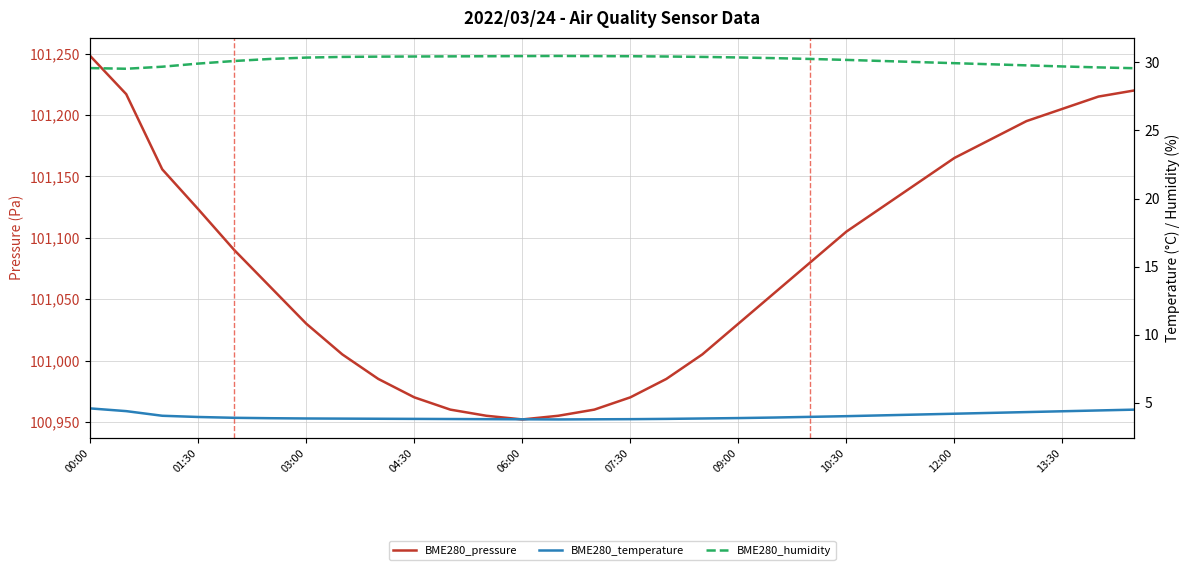

The BME280_humidity series shows 7.6 at 16. True or false?

False